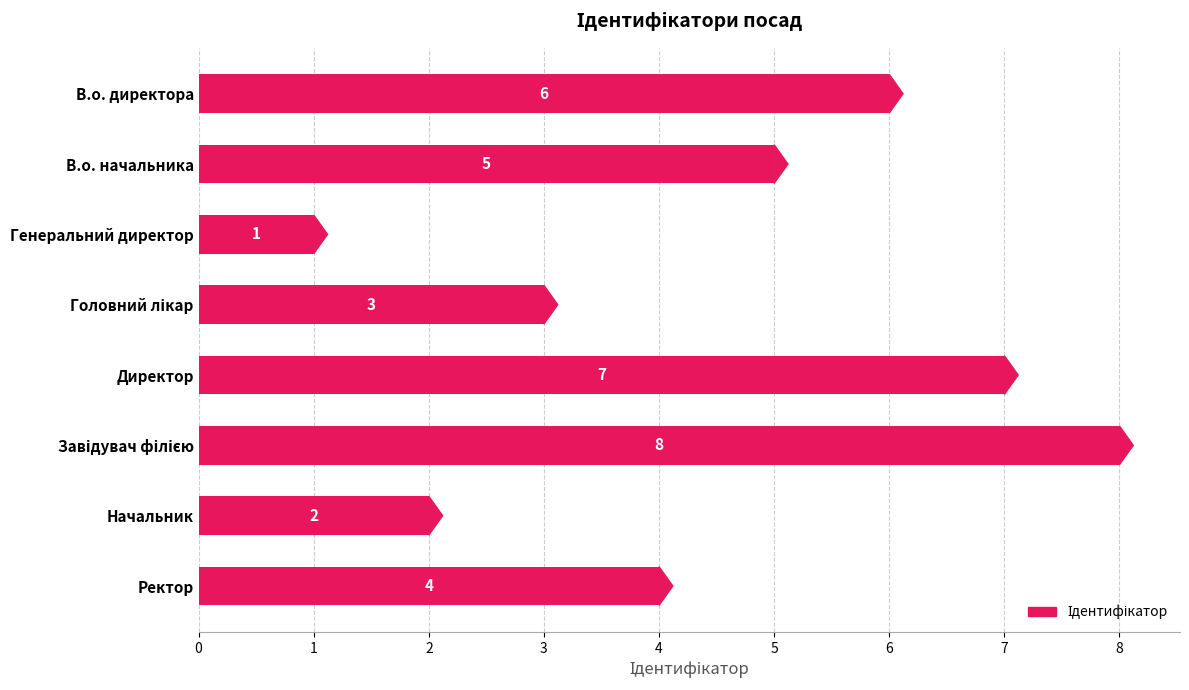

What is the greatest value displayed?

8